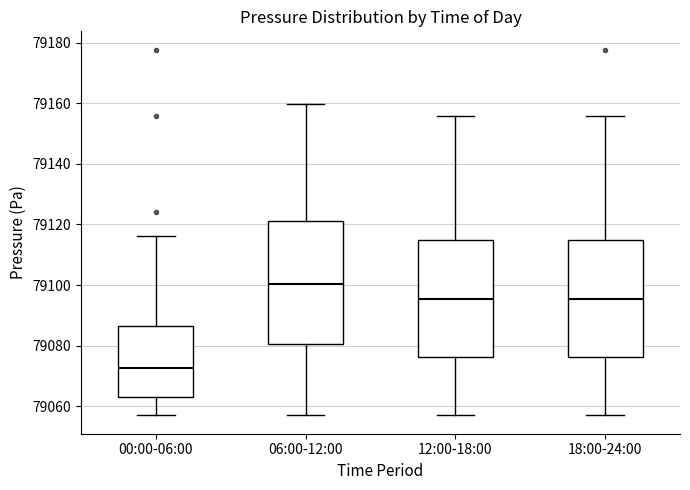

Reading left to right, transcribe this box plot: for each box, give where its median line is, the range the box spans, and where its two whiskers end, as read against the y-axis. The values are not printed on the chart, so give them approximately, as read against the axis.

00:00-06:00: median 79072, box 79062 to 79086, whiskers 79058 to 79116
06:00-12:00: median 79100, box 79080 to 79122, whiskers 79058 to 79160
12:00-18:00: median 79096, box 79076 to 79114, whiskers 79058 to 79156
18:00-24:00: median 79096, box 79076 to 79114, whiskers 79058 to 79156